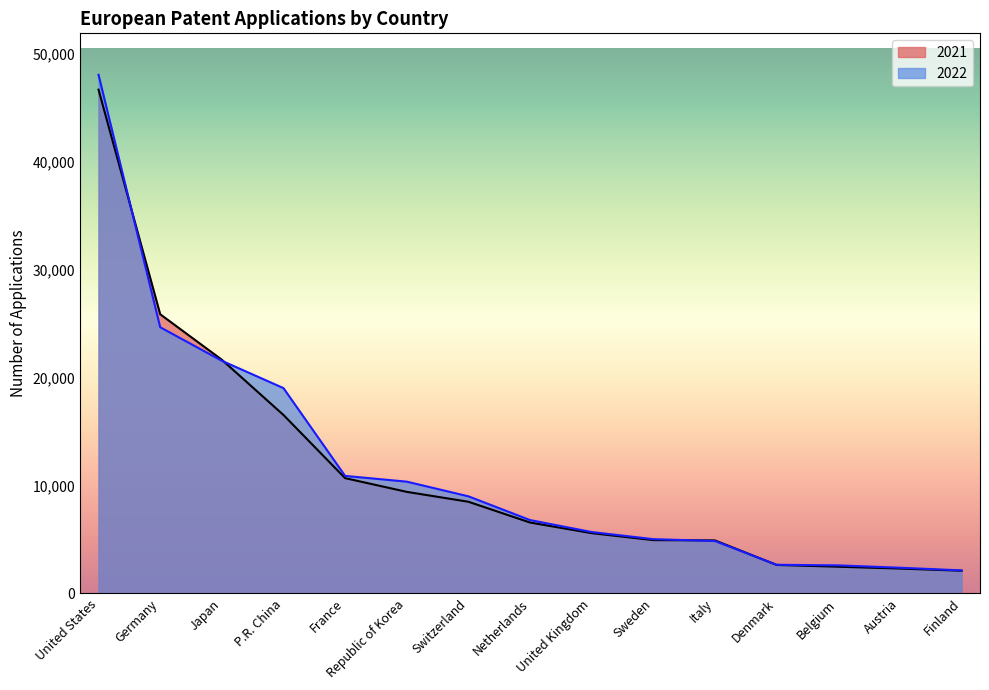

True or false: 2022 has a value of 6806 at Netherlands.

True